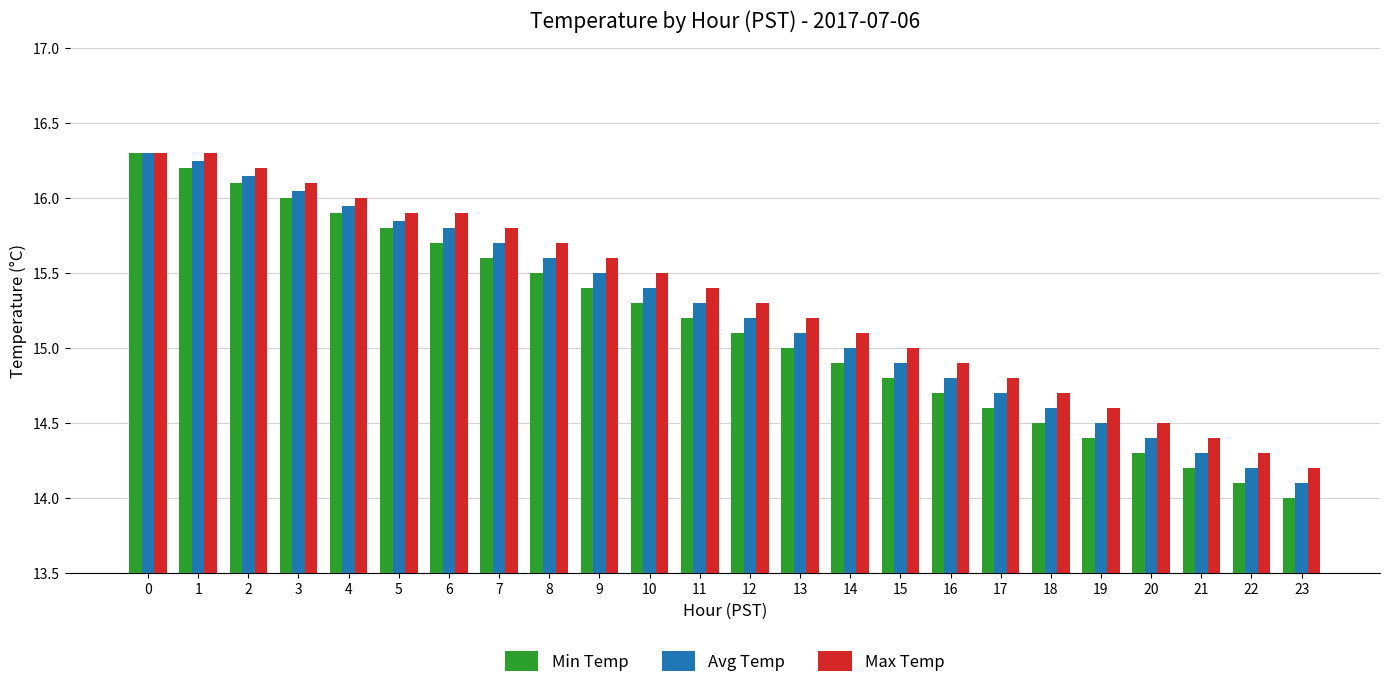

Read the Min Temp value at 3.

16.0